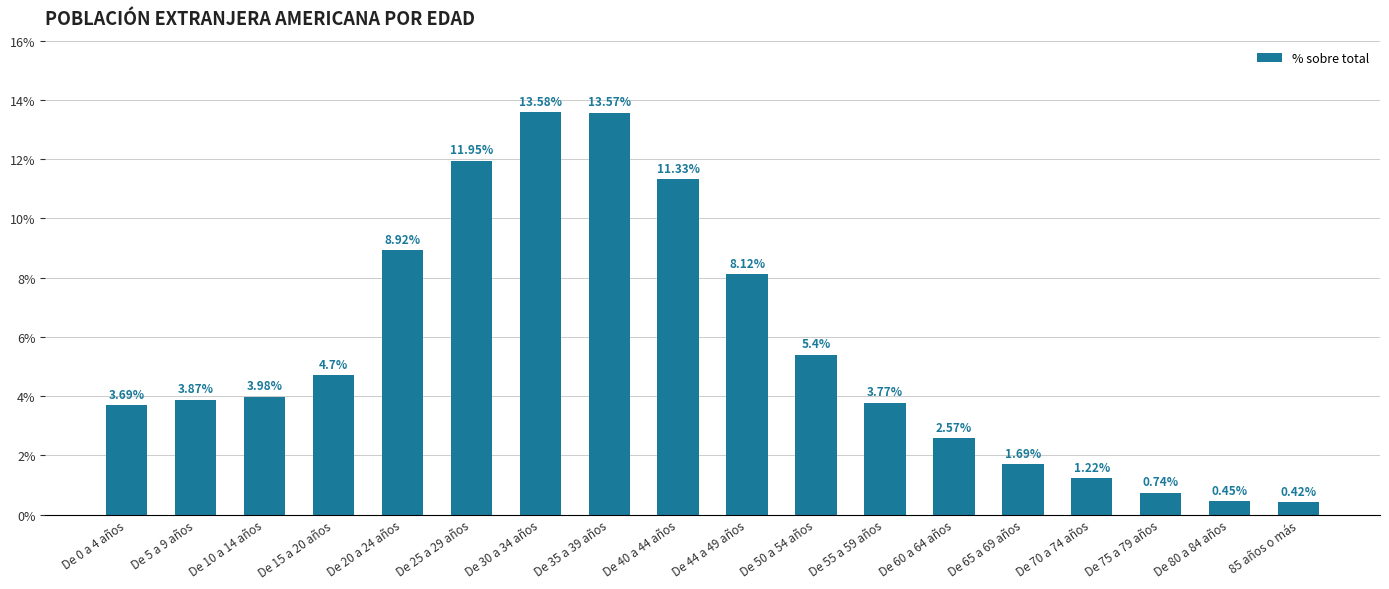

What is the difference between the values at De 15 a 20 años and De 70 a 74 años?

3.5